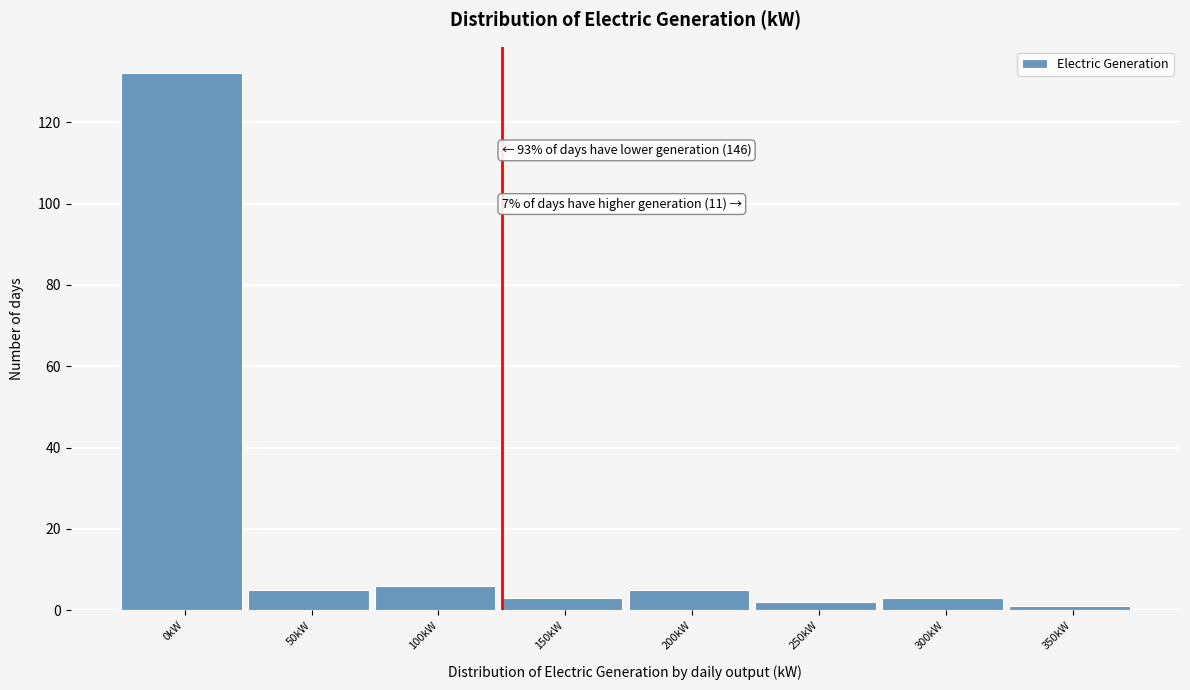

Reading right to left, list all the values displayed in this chart.

1	3	2	5	3	6	5	132